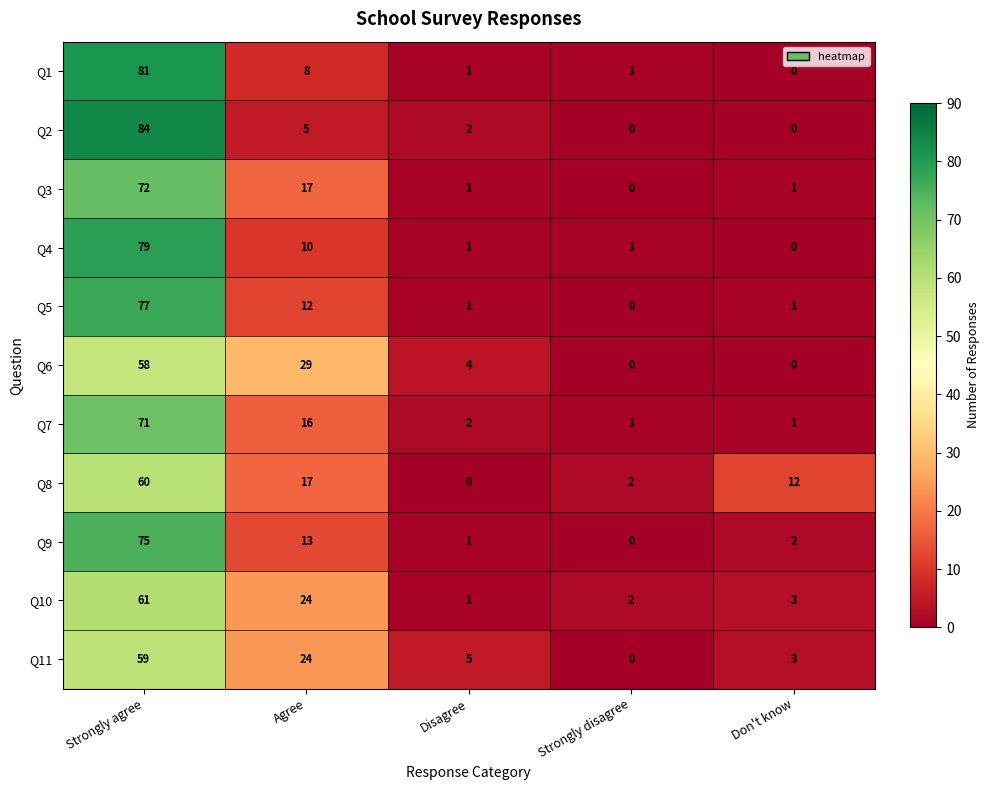

What is the average value of the Q9 series?

18